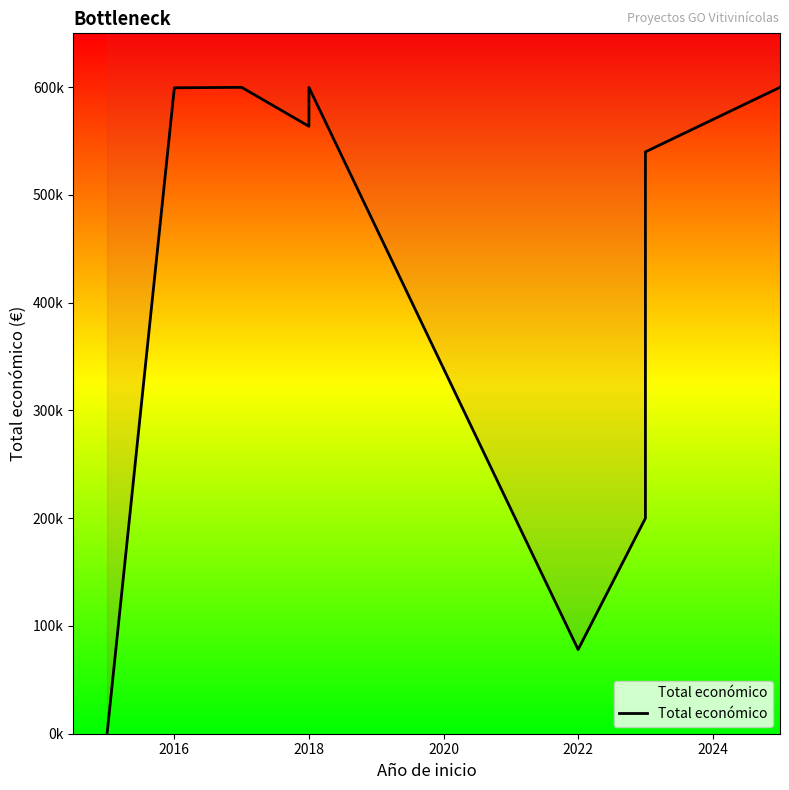

The chart shows a value of 417537 at 2018. True or false?

False